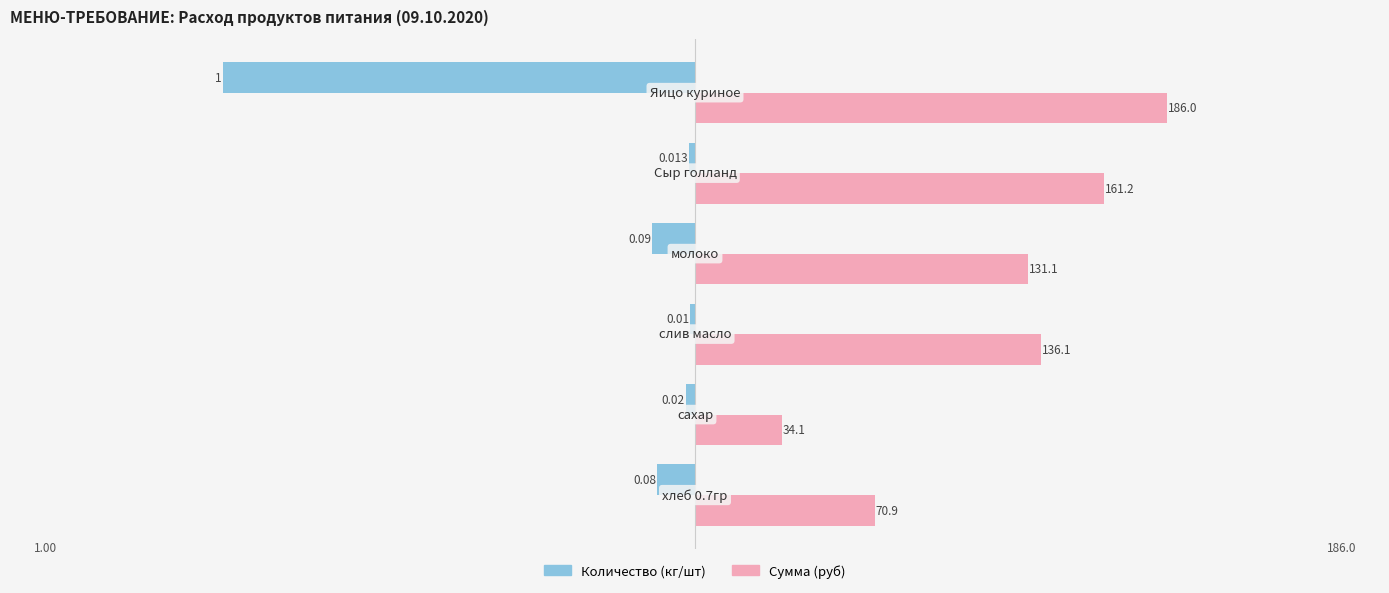

What are all the series names shown in the legend?

Количество (кг/шт), Сумма (руб)